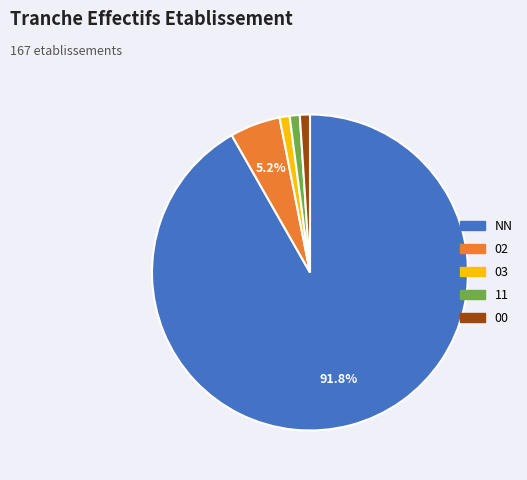

Which category has the biggest portion of the pie?

NN